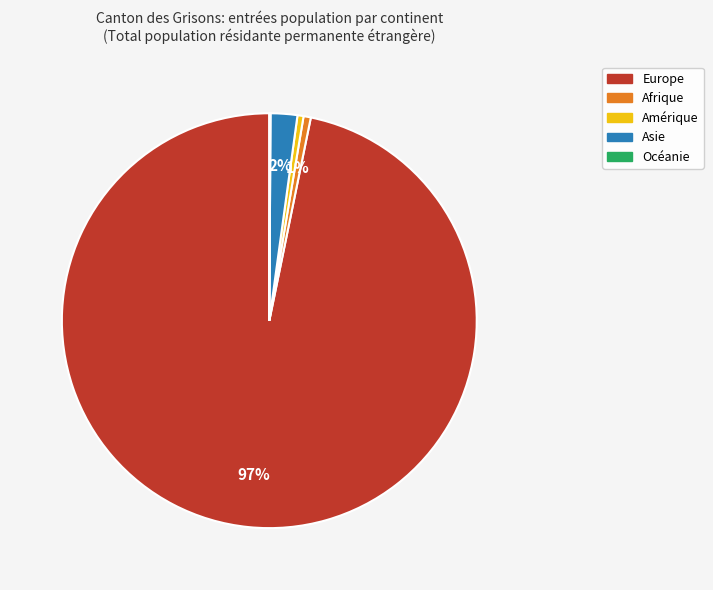

The Amérique slice represents 0% of the pie. True or false?

True